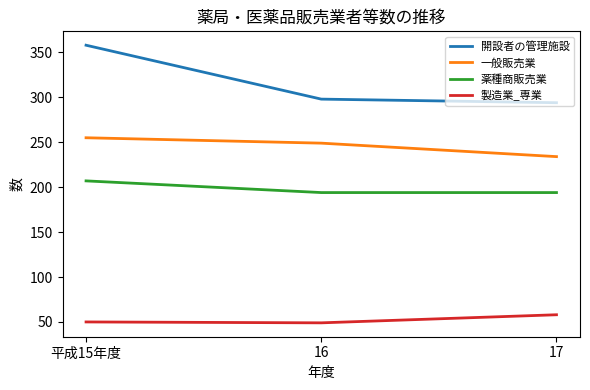

What is the lowest value of the 薬種商販売業 series?

194